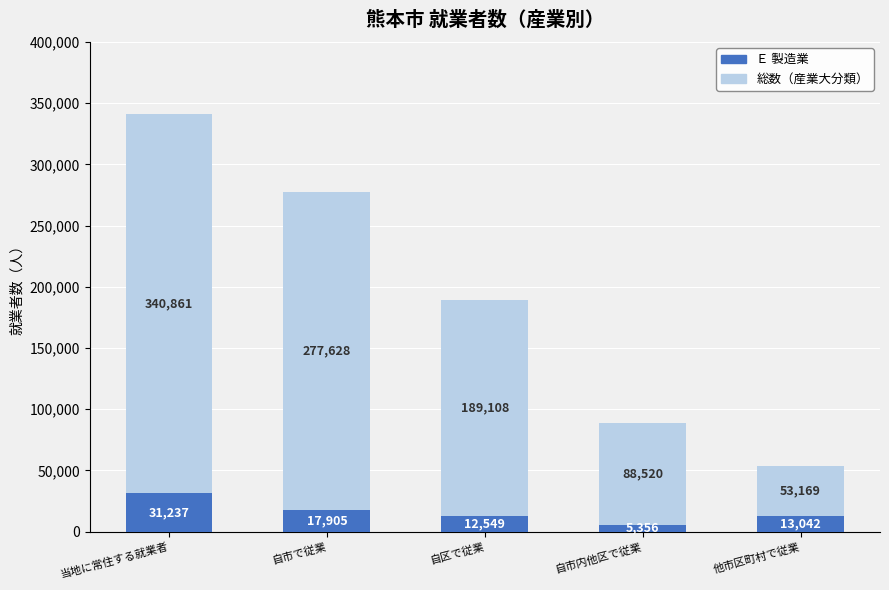

What is the highest value of the Ｅ 製造業 series?

31237